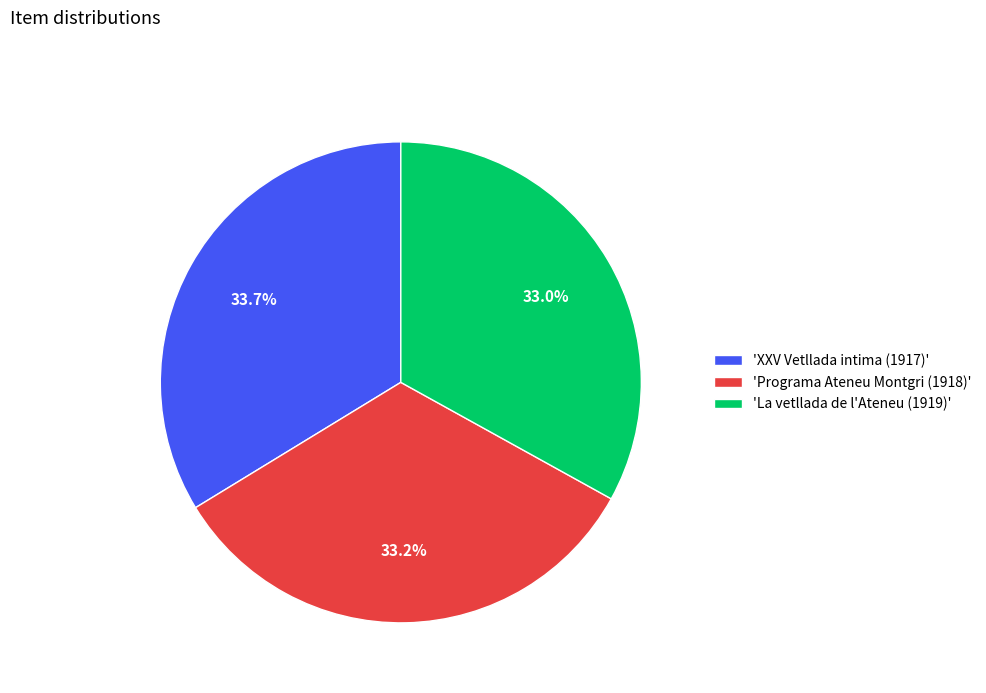

Approximately how many times larger is the value at 'Programa Ateneu Montgri (1918)' compared to 'XXV Vetllada intima (1917)'?

1.0